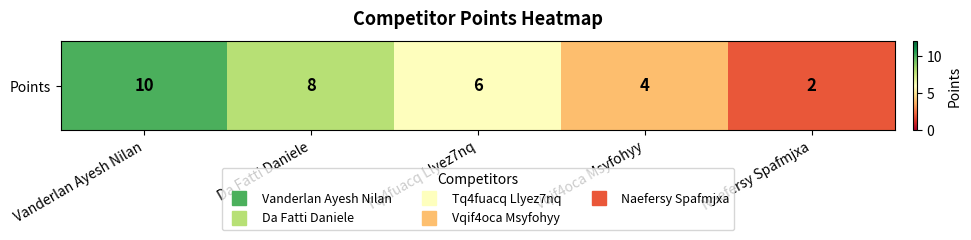

Approximately how many times larger is the value at Tq4fuacq Llyez7nq compared to Naefersy Spafmjxa?

3.0